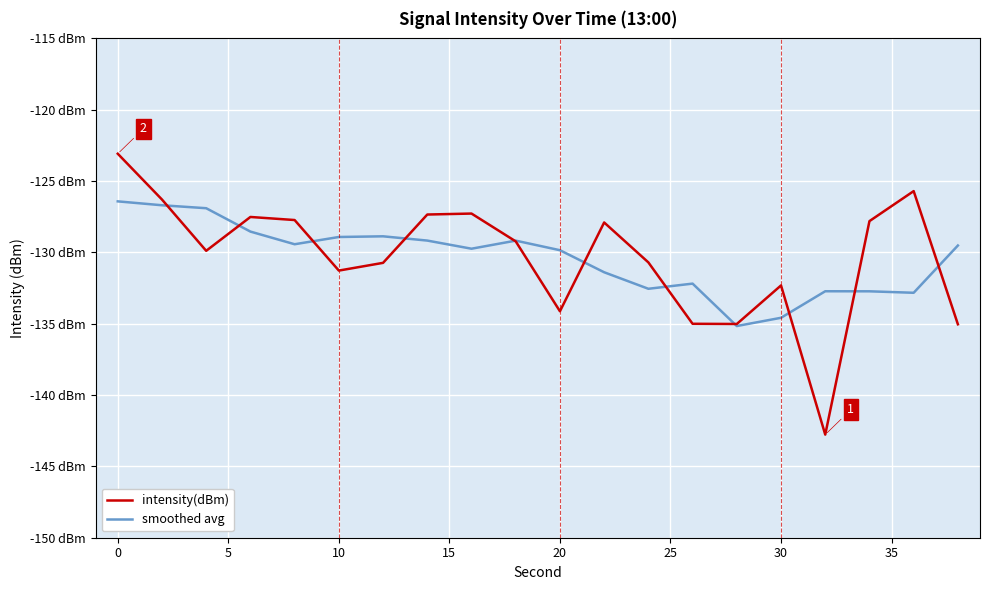

What are all the series names shown in the legend?

intensity(dBm), smoothed avg